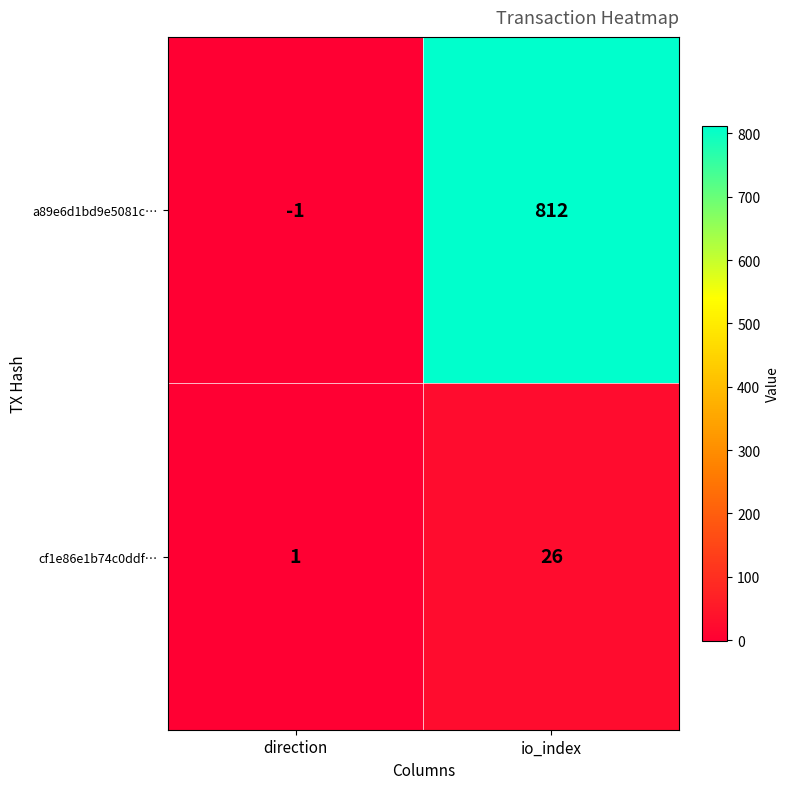

Reading left to right, list all the values displayed in this chart.

a89e6d1bd9e5081c…: -1	812
cf1e86e1b74c0ddf…: 1	26